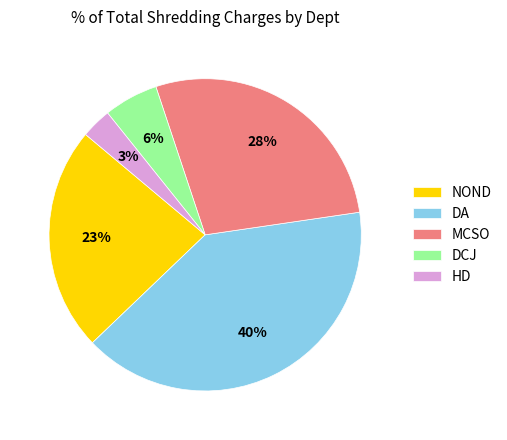

To the nearest percent, what portion does DA represent?

40%